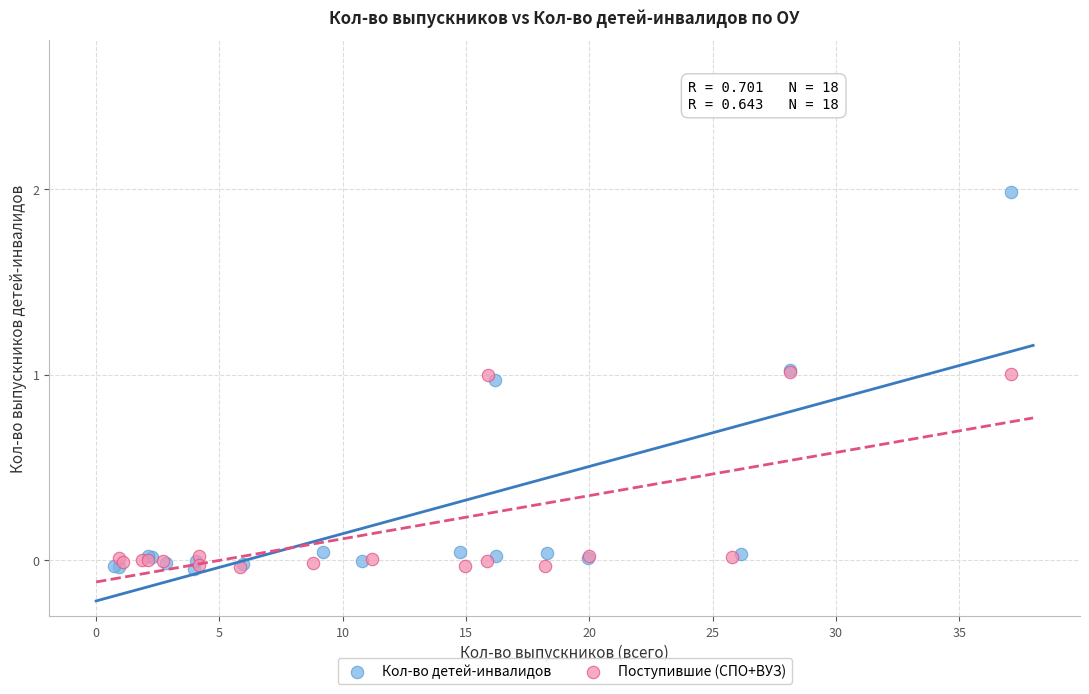

Which series contains the highest Y value?

Кол-во детей-инвалидов